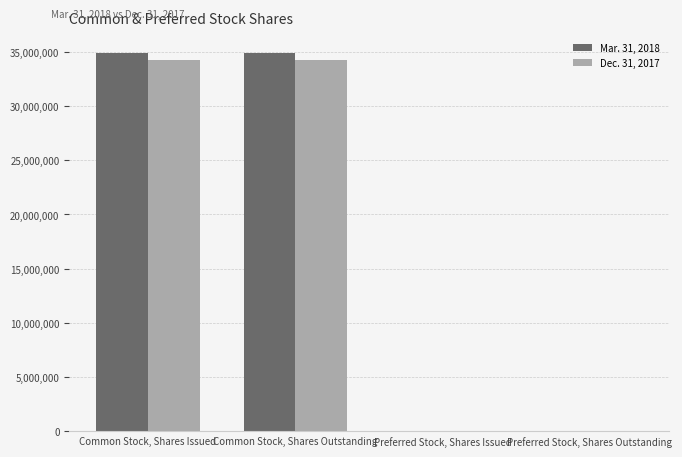

How many groups of bars are there?

4